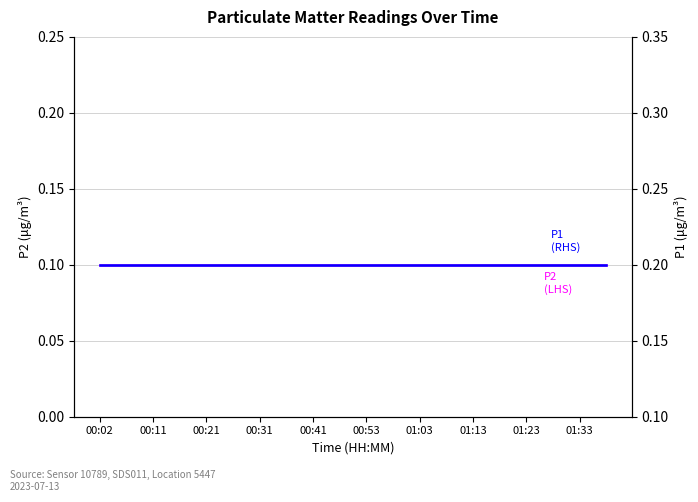

Does the chart have visible grid lines?

Yes